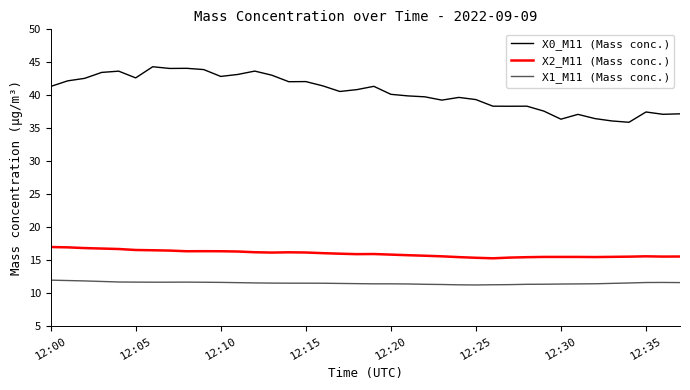

Which series has the widest spread of values?

X0_M11 (Mass conc.)